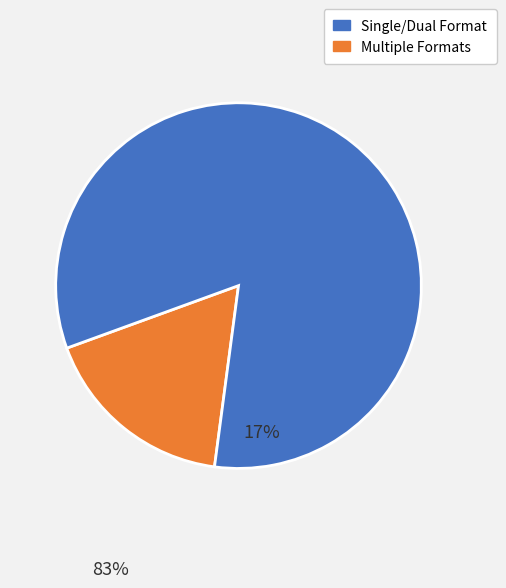

Is there a majority slice in this chart?

Yes